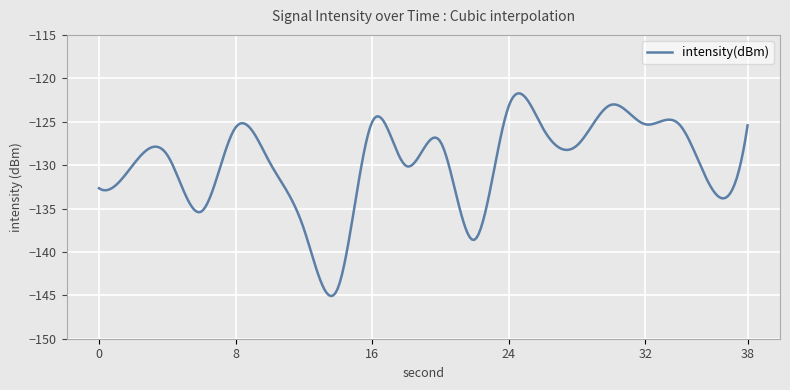

What is the smallest value displayed?

-145.1